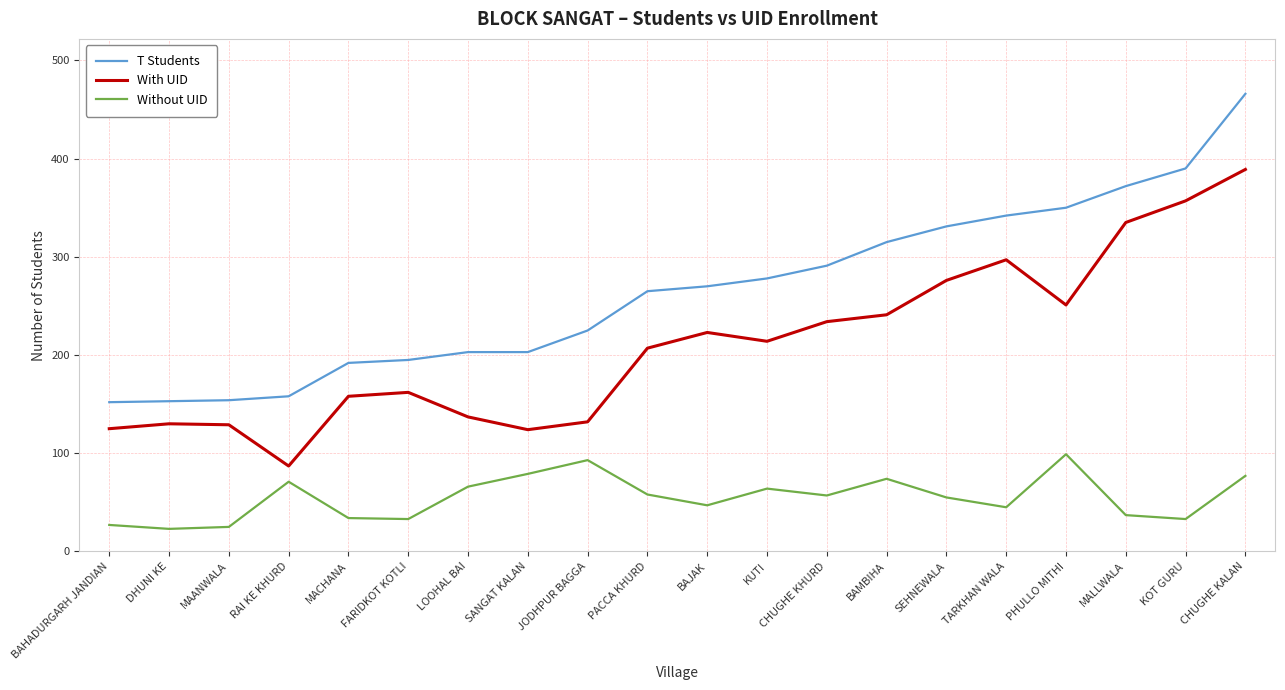

Is it true that With UID equals 33 at RAI KE KHURD?

False